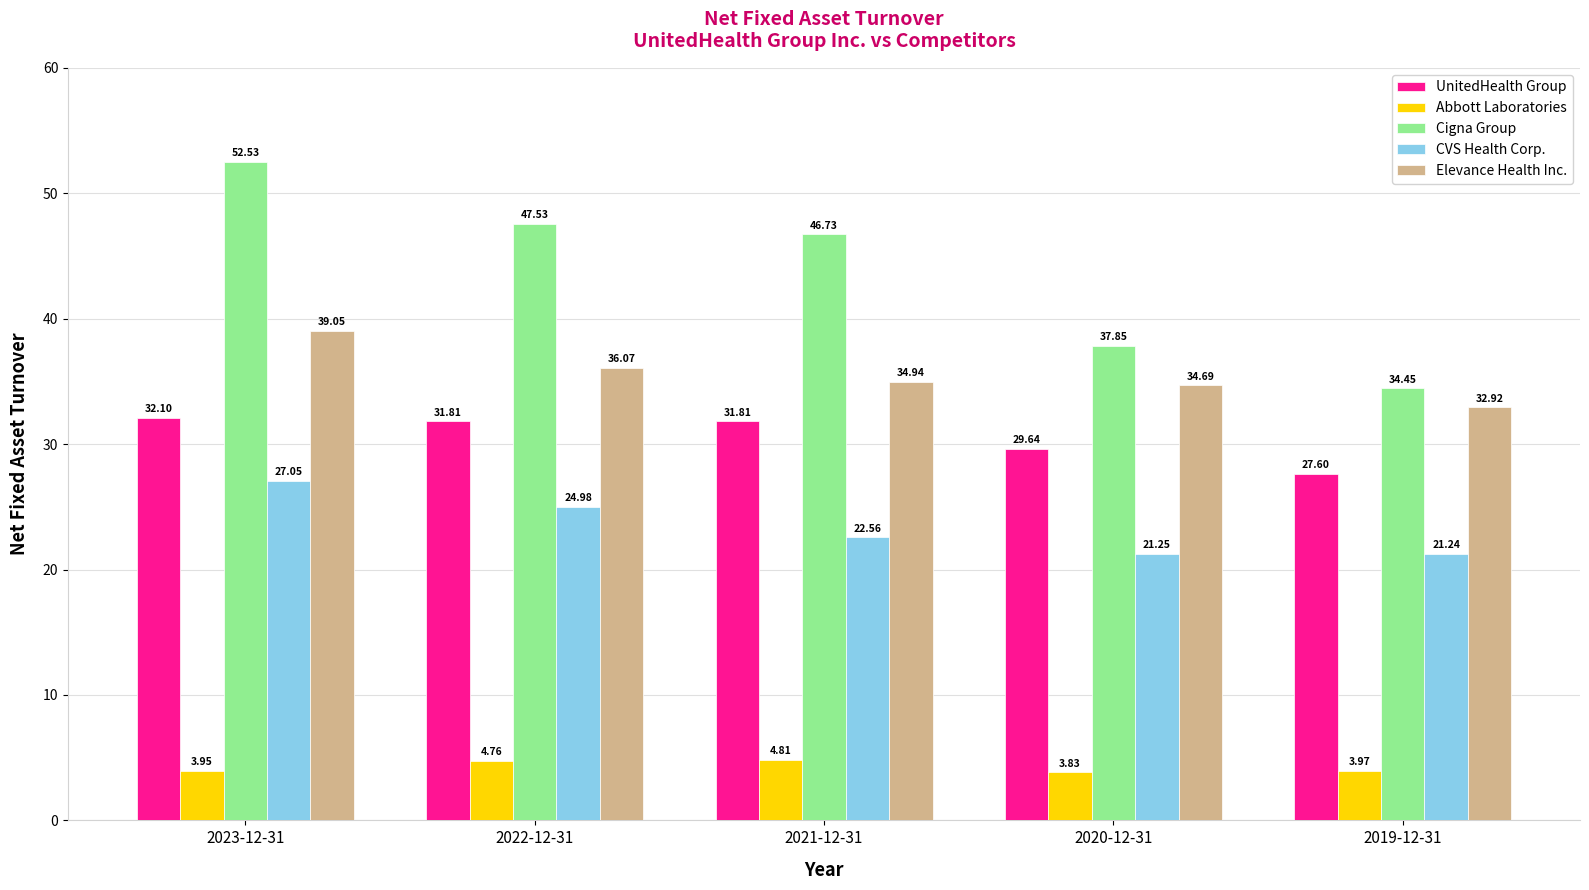

Does the chart contain stacked bars?

No